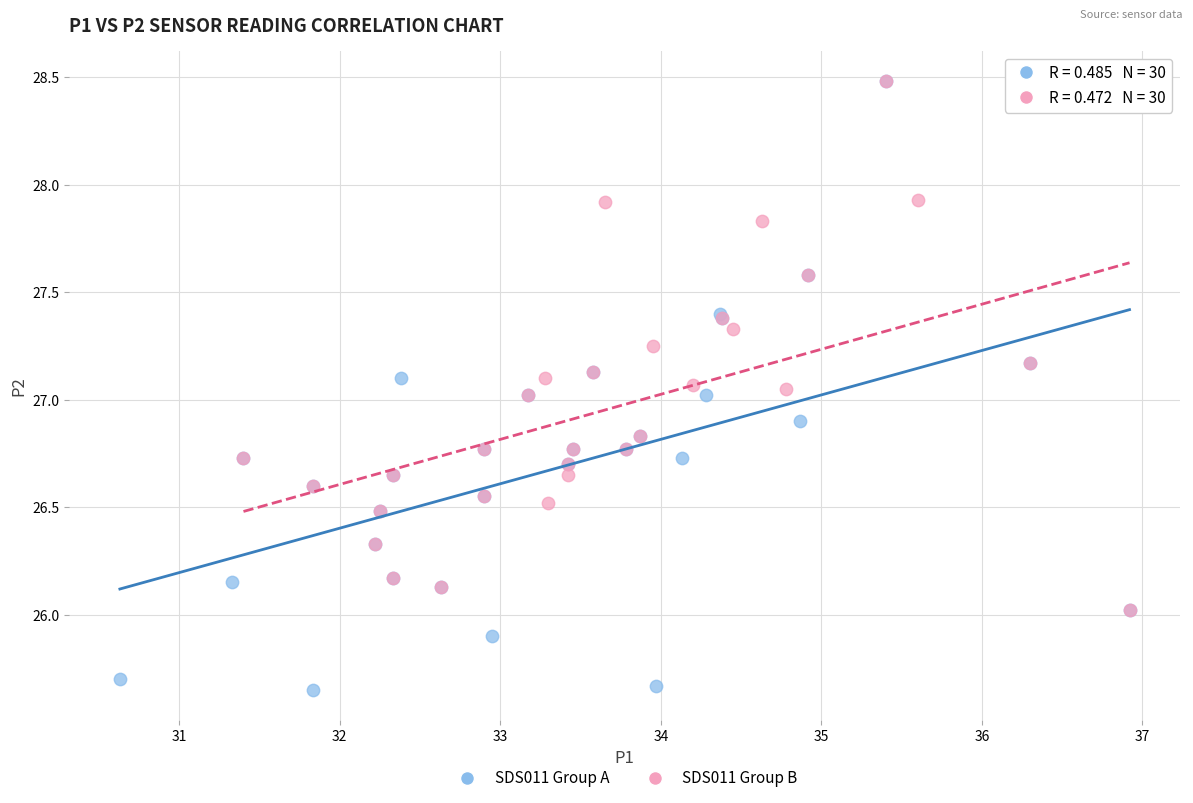

Which series has the largest Y range (max minus min)?

SDS011 Group A